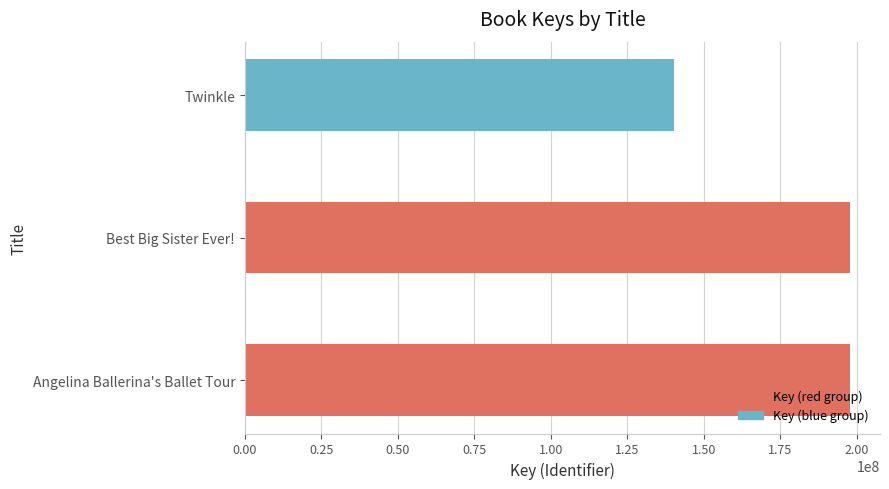

What value does the data have at Best Big Sister Ever!, to the nearest 50?

197706950